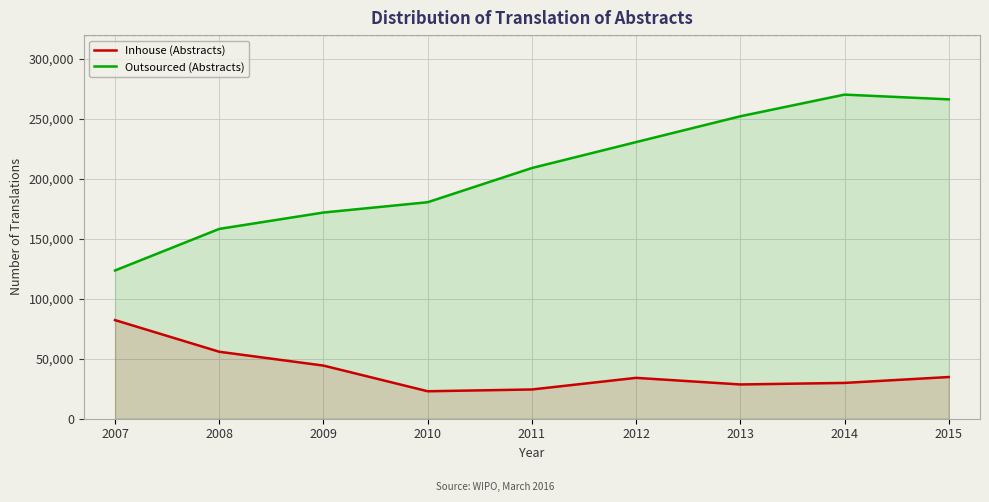

What is the difference between the second highest and minimum values in the Inhouse (Abstracts) series?

32952